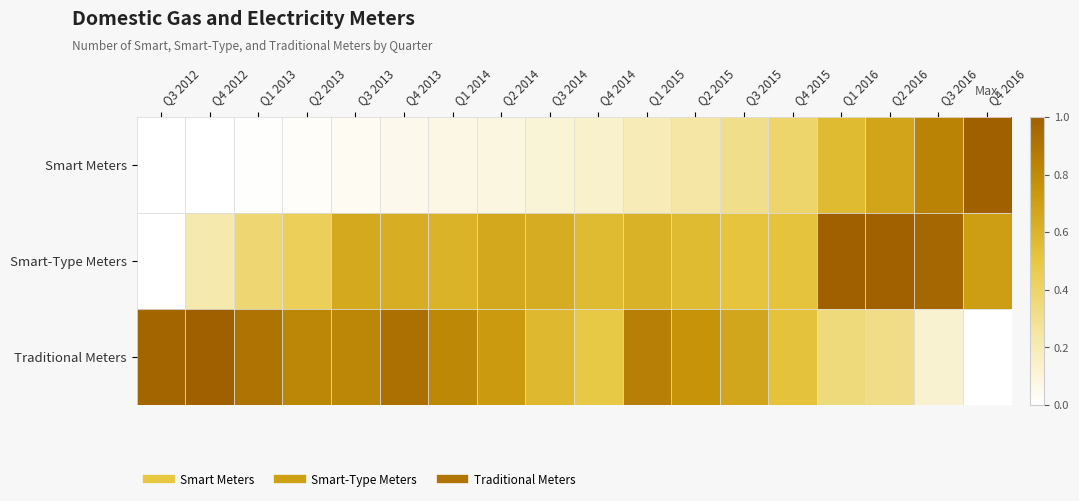

Reading left to right, extract all data points from this chart.

Smart Meters: Q3 2012=0.0	Q4 2012=0.0	Q1 2013=0.0	Q2 2013=0.0	Q3 2013=0.0	Q4 2013=0.1	Q1 2014=0.1	Q2 2014=0.1	Q3 2014=0.1	Q4 2014=0.1	Q1 2015=0.2	Q2 2015=0.2	Q3 2015=0.3	Q4 2015=0.4	Q1 2016=0.6	Q2 2016=0.7	Q3 2016=0.8	Q4 2016=1.0
Smart-Type Meters: Q3 2012=0.0	Q4 2012=0.2	Q1 2013=0.4	Q2 2013=0.4	Q3 2013=0.7	Q4 2013=0.6	Q1 2014=0.6	Q2 2014=0.7	Q3 2014=0.6	Q4 2014=0.6	Q1 2015=0.6	Q2 2015=0.6	Q3 2015=0.5	Q4 2015=0.5	Q1 2016=1.0	Q2 2016=1.0	Q3 2016=1.0	Q4 2016=0.7
Traditional Meters: Q3 2012=1.0	Q4 2012=1.0	Q1 2013=0.9	Q2 2013=0.8	Q3 2013=0.8	Q4 2013=0.9	Q1 2014=0.8	Q2 2014=0.7	Q3 2014=0.6	Q4 2014=0.5	Q1 2015=0.9	Q2 2015=0.8	Q3 2015=0.7	Q4 2015=0.5	Q1 2016=0.4	Q2 2016=0.3	Q3 2016=0.1	Q4 2016=0.0